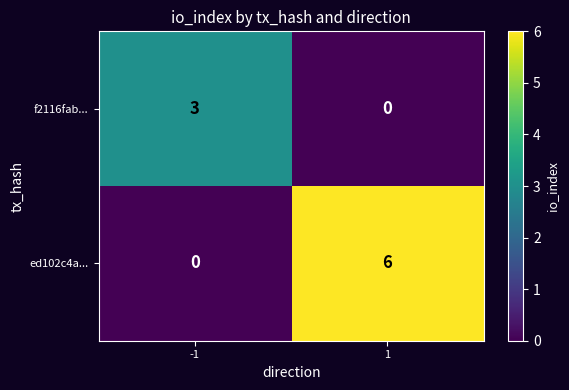

At how many categories does at least one series exceed 5?

1